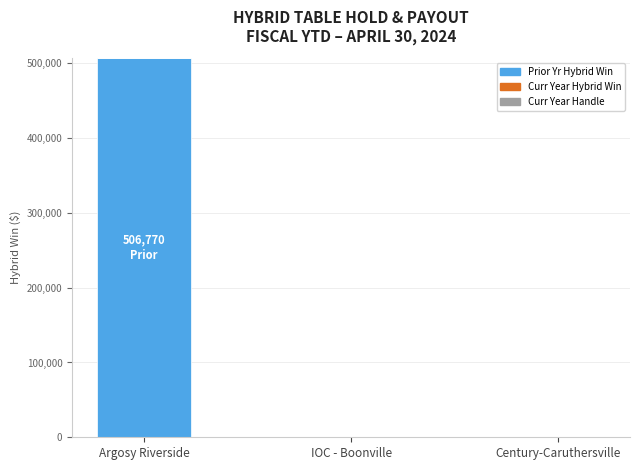

The chart shows a value of 0.0 at Century-Caruthersville. True or false?

True